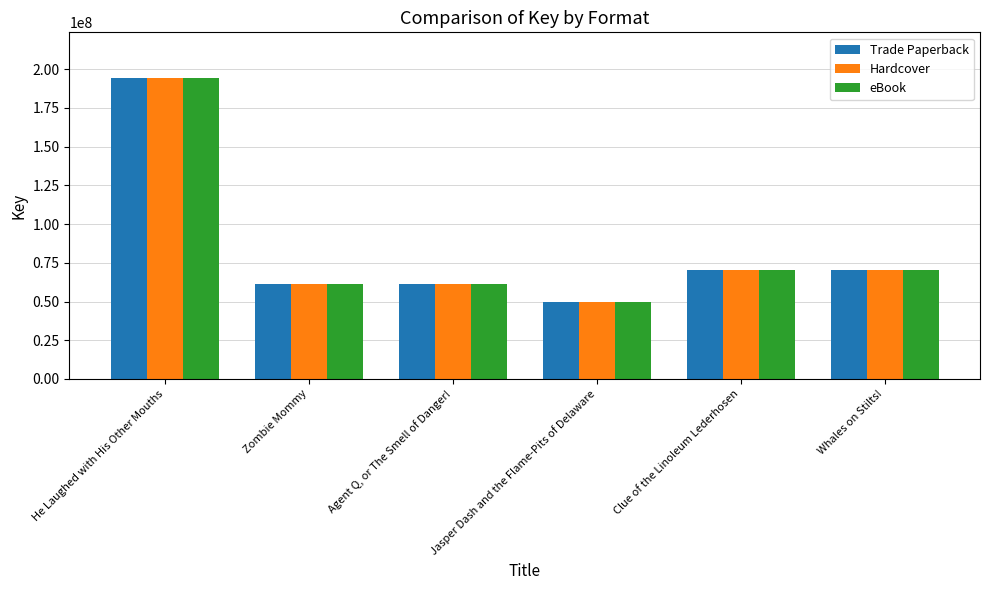

At how many categories does at least one series exceed 90863559?

1